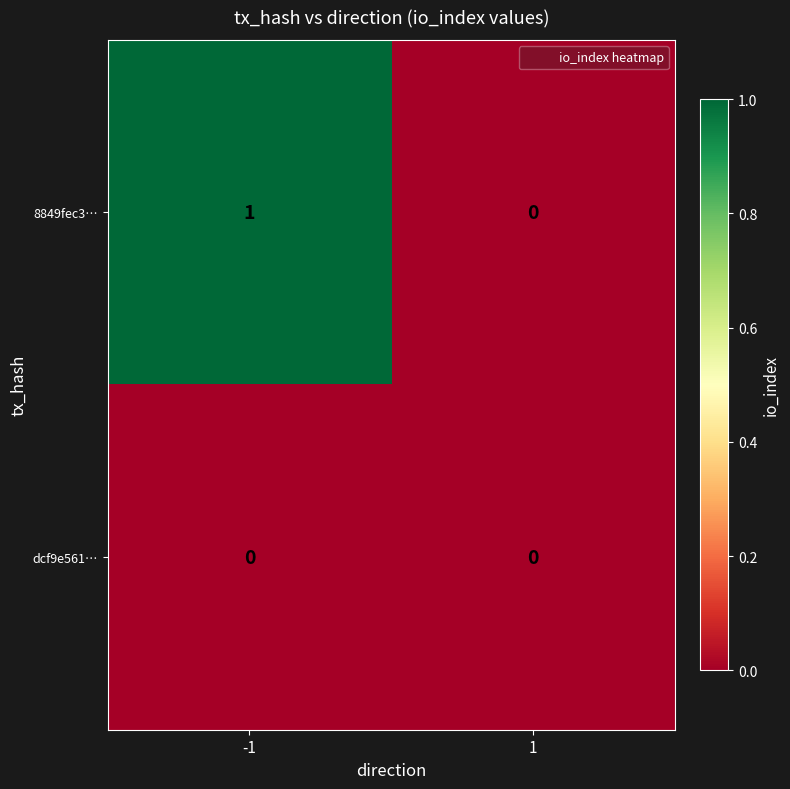

What is the total value across all series at -1?

1